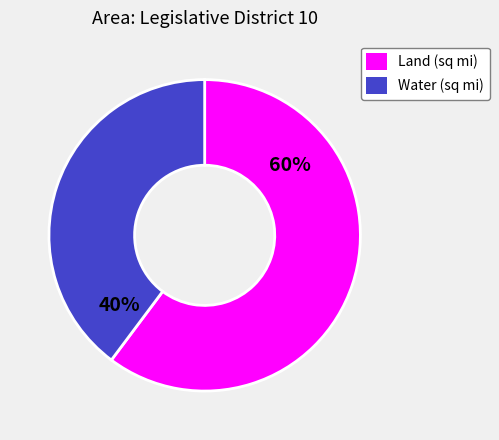

To the nearest percent, what is the combined percentage of Land (sq mi) and Water (sq mi)?

100%